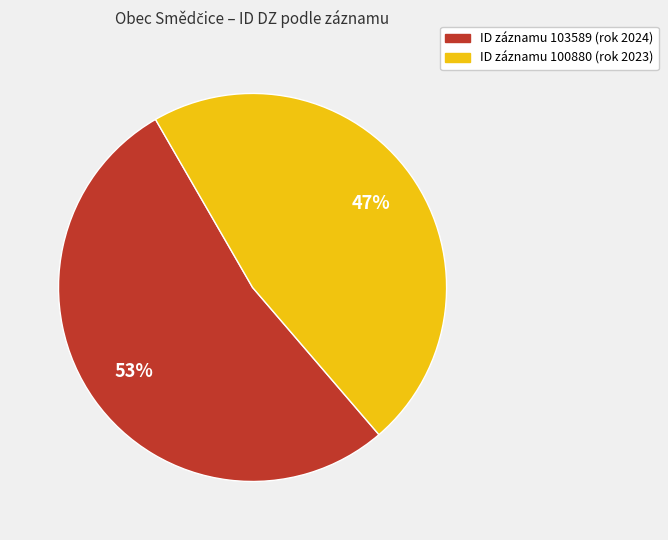

To the nearest percent, what is the average slice percentage?

50%